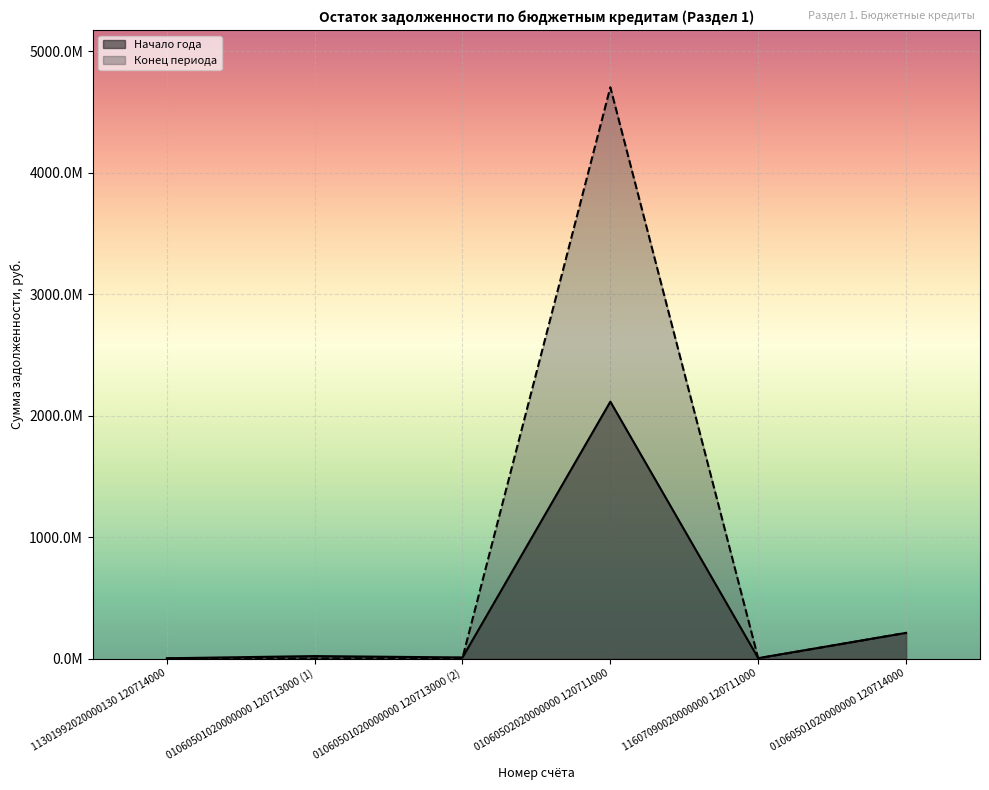

At which category is the sum across all series the highest?

01060502020000000 120711000